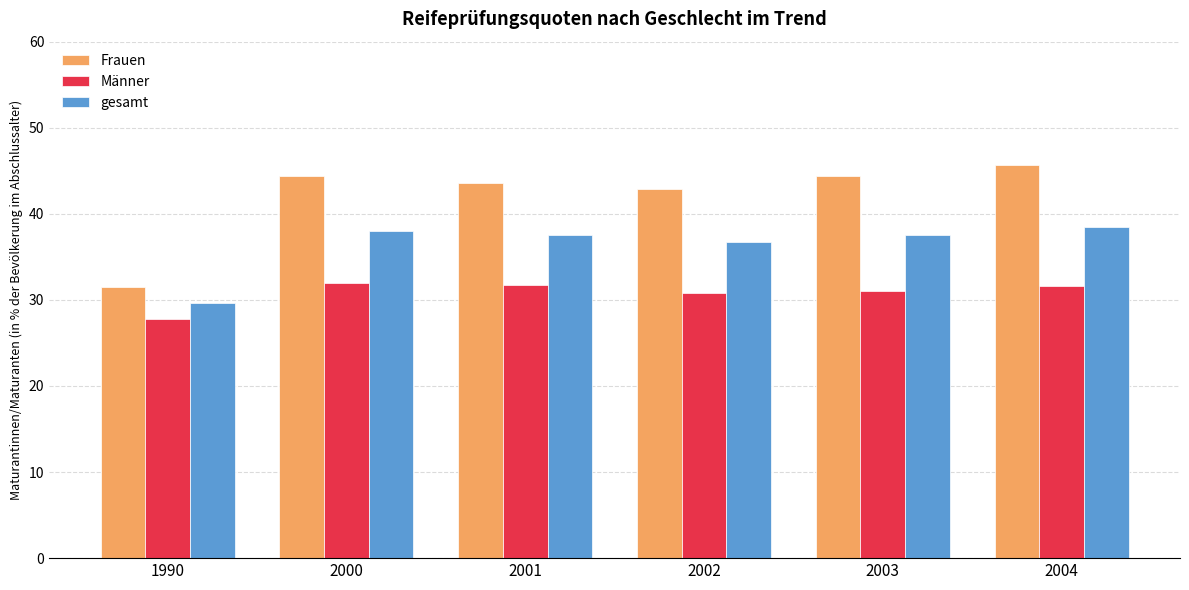

List the series in order of their peak value, highest first.

Frauen, gesamt, Männer